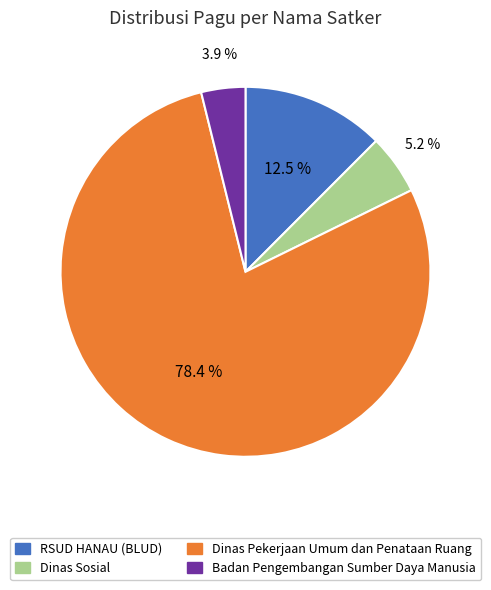

True or false: Dinas Sosial accounts for 1% of the total.

False